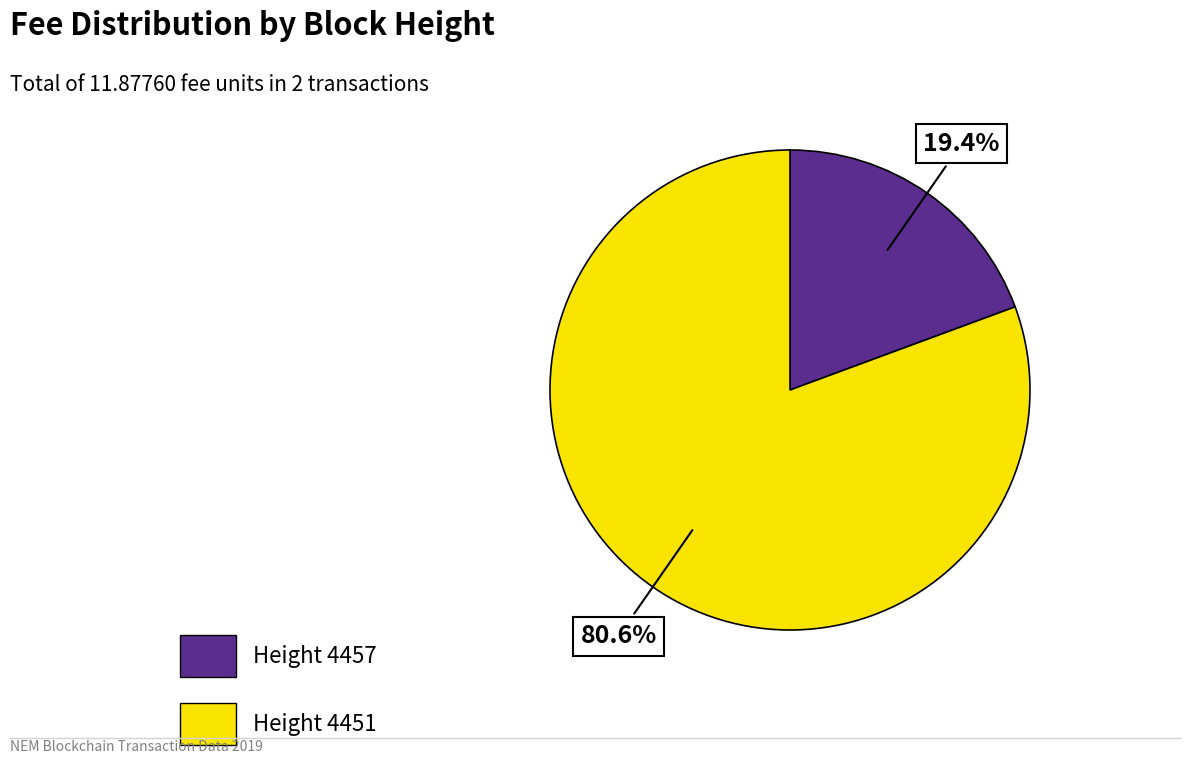

Is there any slice that represents more than half of the pie?

Yes